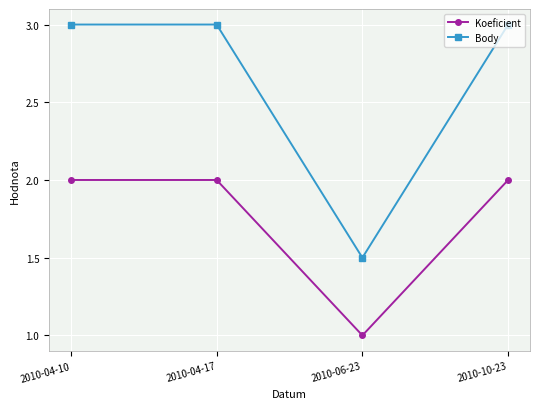

Rank the series by their average value, from highest to lowest.

Body, Koeficient